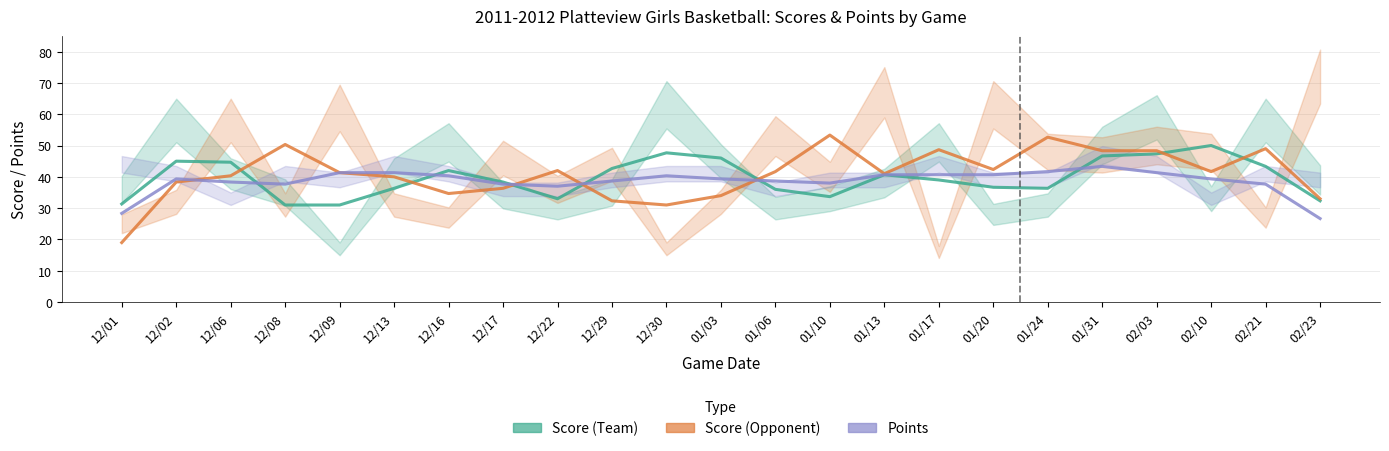

True or false: Points has more than 1 points higher than both neighbors.

True